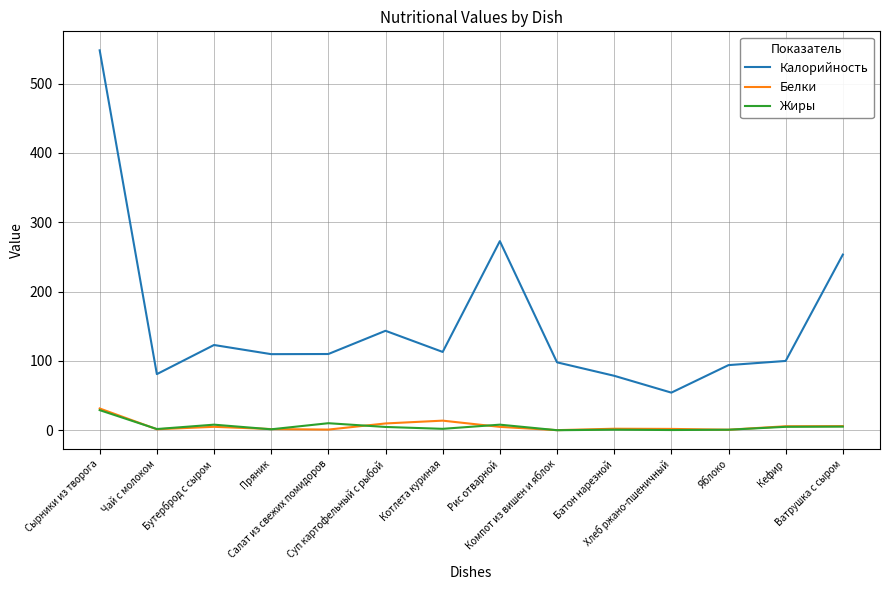

How many lines are shown in the chart?

3